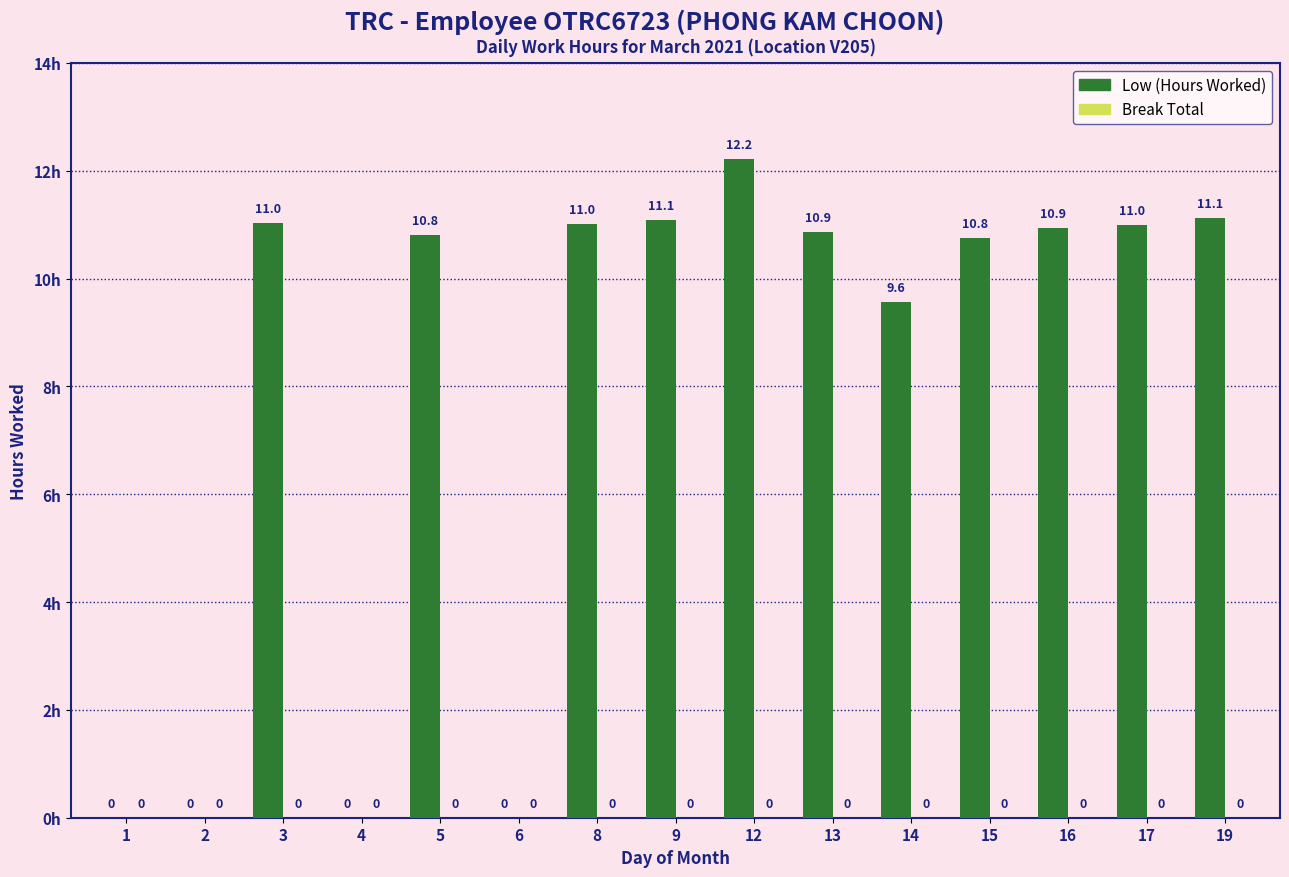

Reading left to right, list all the values displayed in this chart.

1=0.0	2=0.0	3=11.0	4=0.0	5=10.8	6=0.0	8=11.0	9=11.1	12=12.2	13=10.9	14=9.6	15=10.8	16=10.9	17=11.0	19=11.1